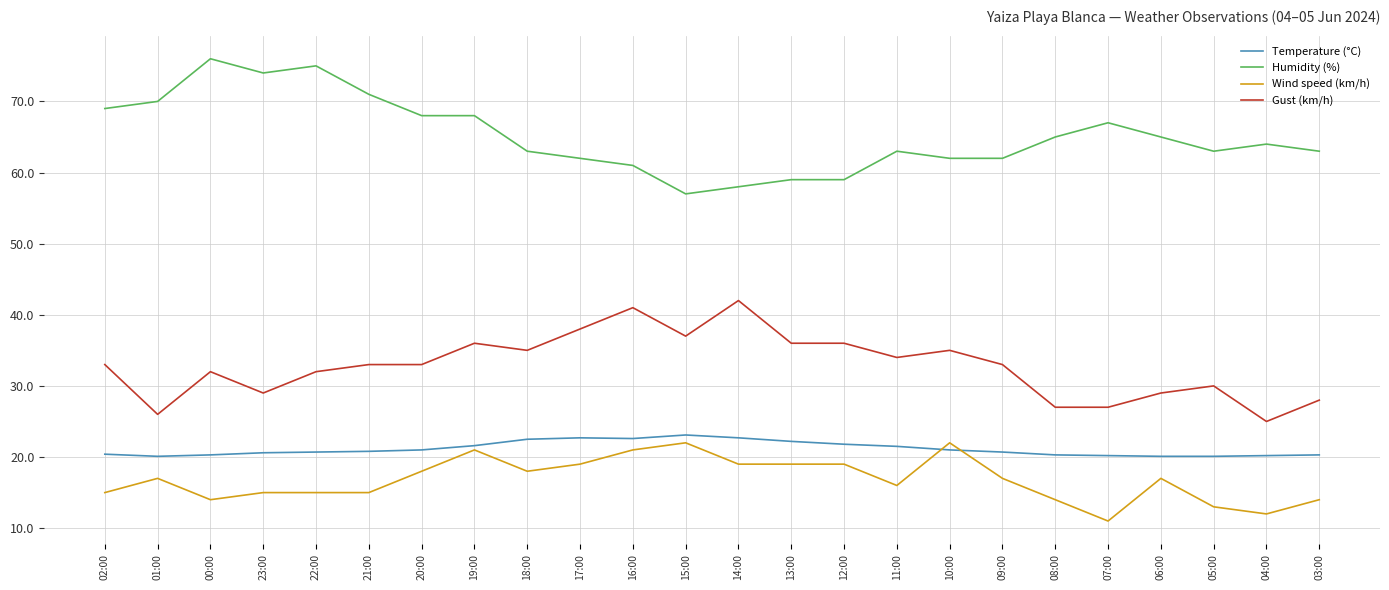

Is it true that Gust (km/h) equals 32.0 at 22:00?

True